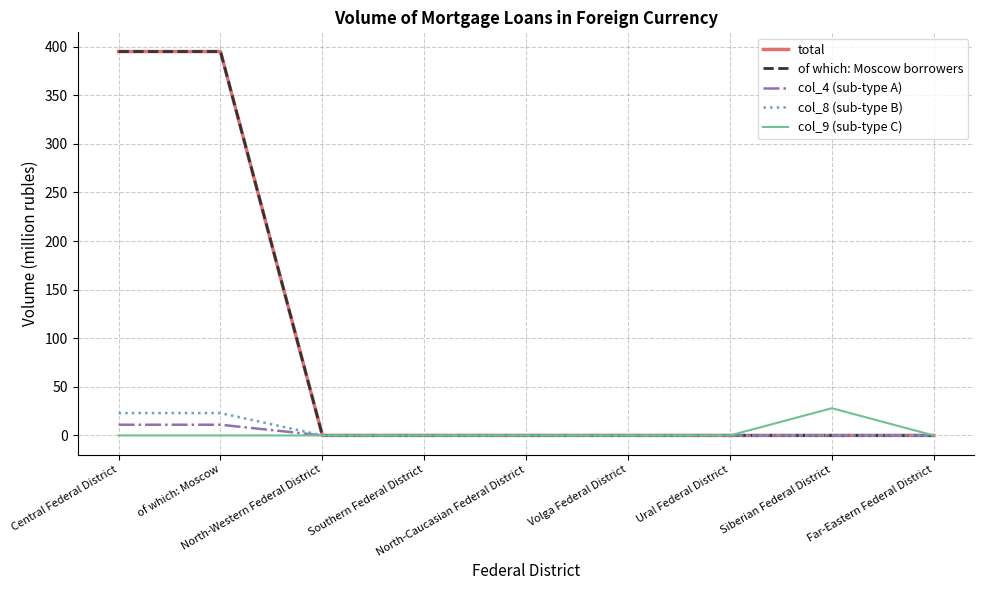

Is it true that col_4 (sub-type A) equals 6 at of which: Moscow?

False